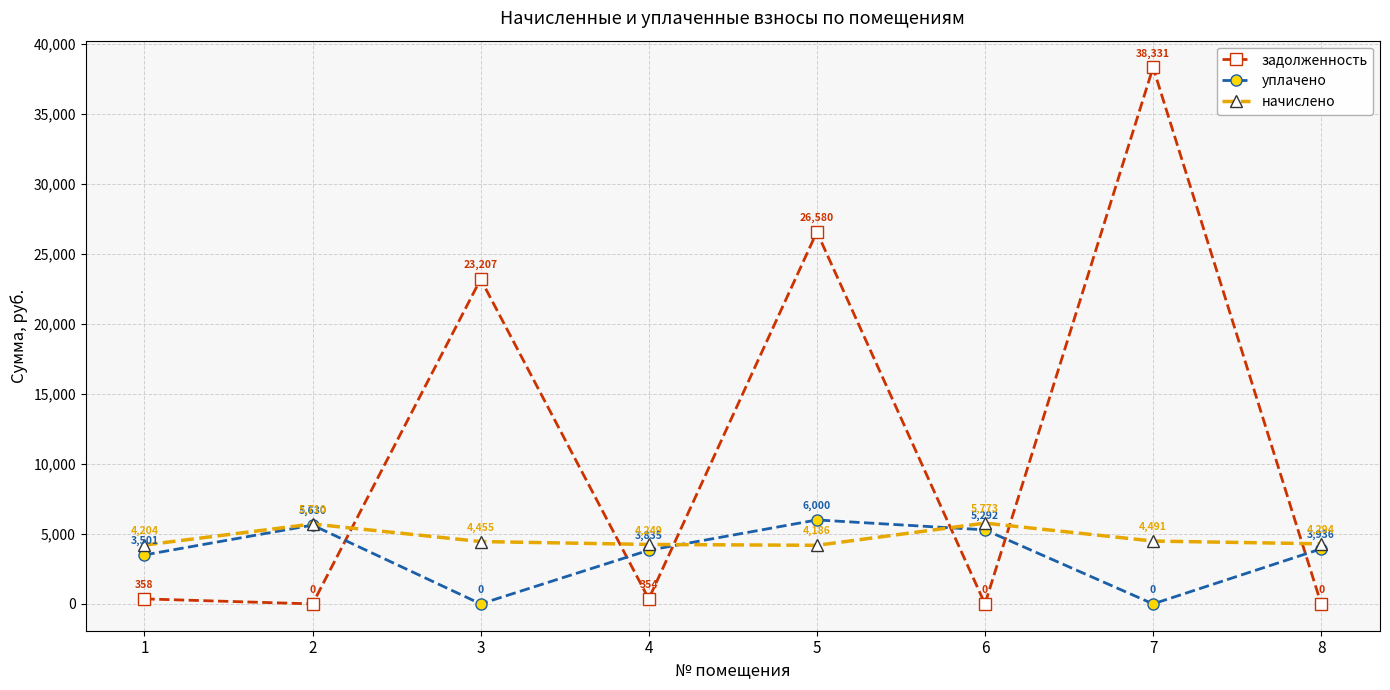

Which series has the largest range (max minus min)?

задолженность